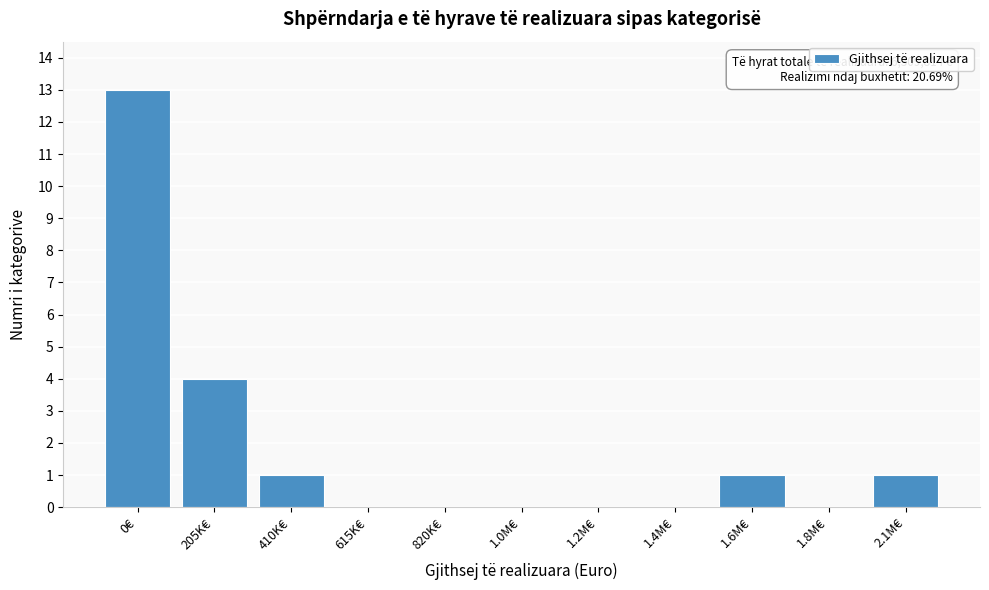

Reading left to right, extract all data points from this chart.

0€=13	205K€=4	410K€=1	615K€=0	820K€=0	1.0M€=0	1.2M€=0	1.4M€=0	1.6M€=1	1.8M€=0	2.1M€=1